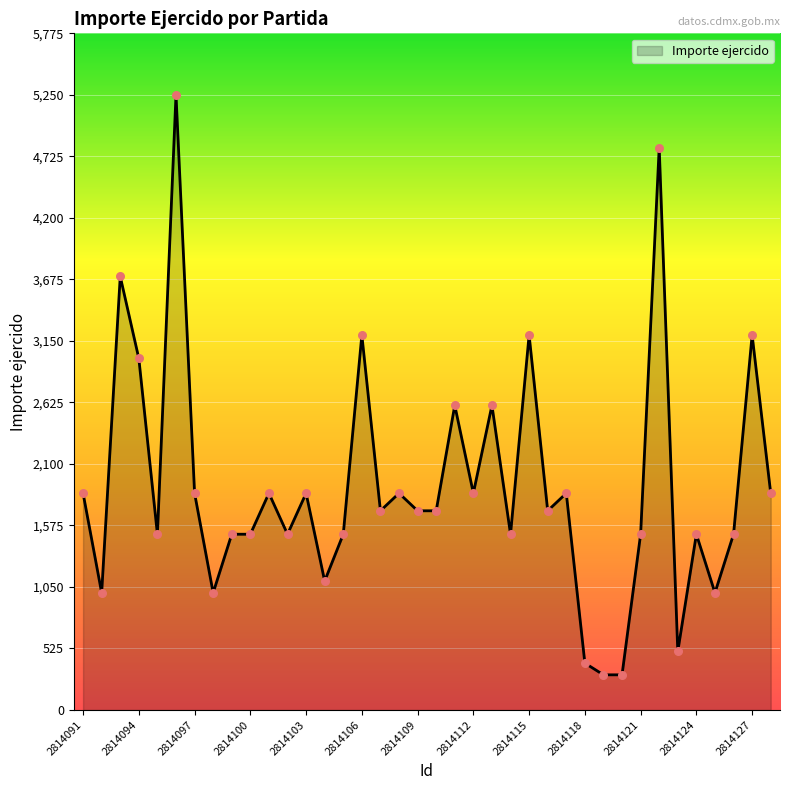

What is the greatest value displayed?

5250